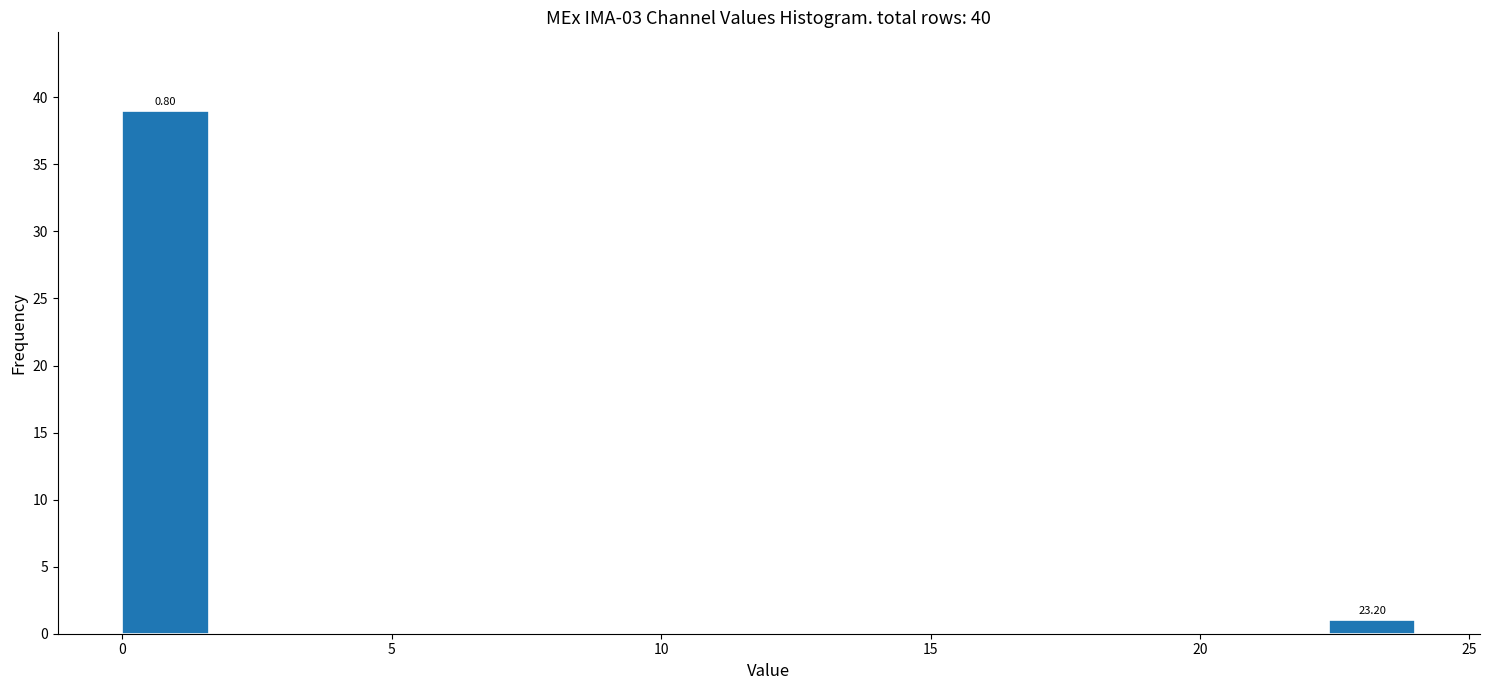

Around what value on the x-axis is the tallest bar? Give the approximate position of its centre, as read against the axis.

1.0